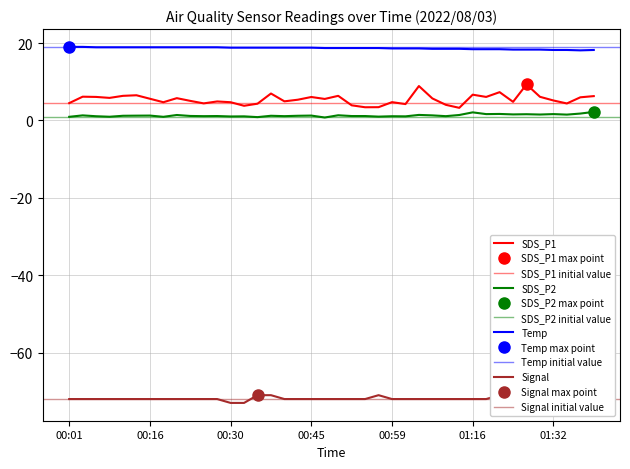

In SDS_P1, how many points are lower than both neighbors (excluding endpoints)?

12